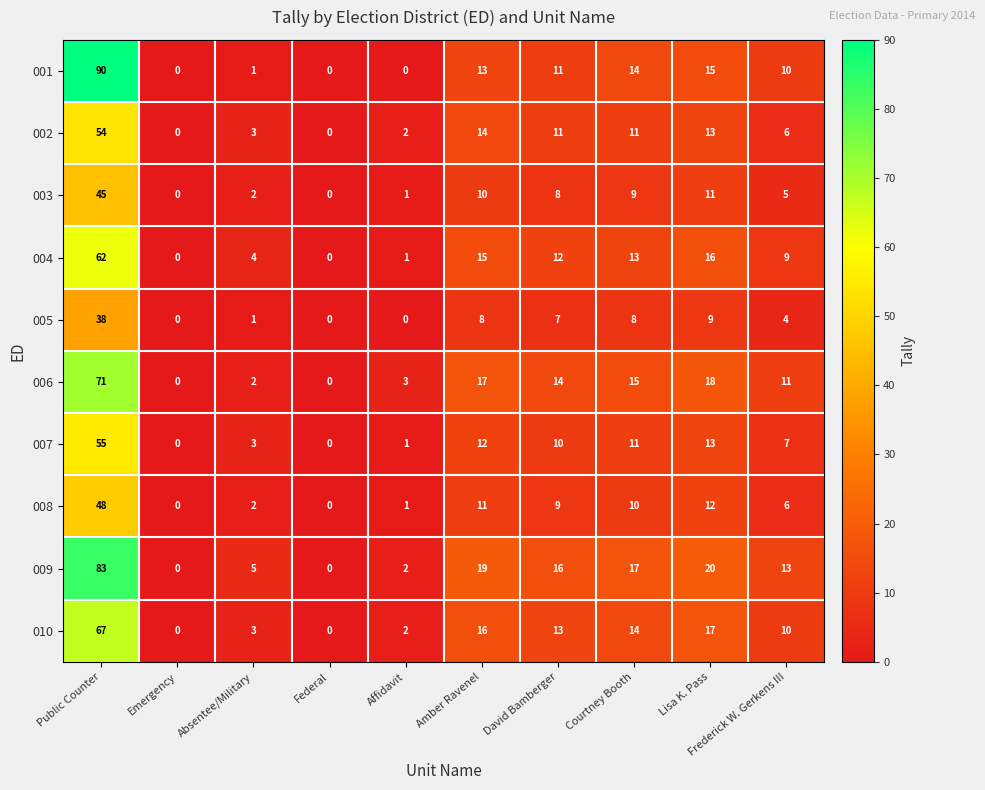

What is the difference between the 001 values at Frederick W. Gerkens III and Courtney Booth?

4